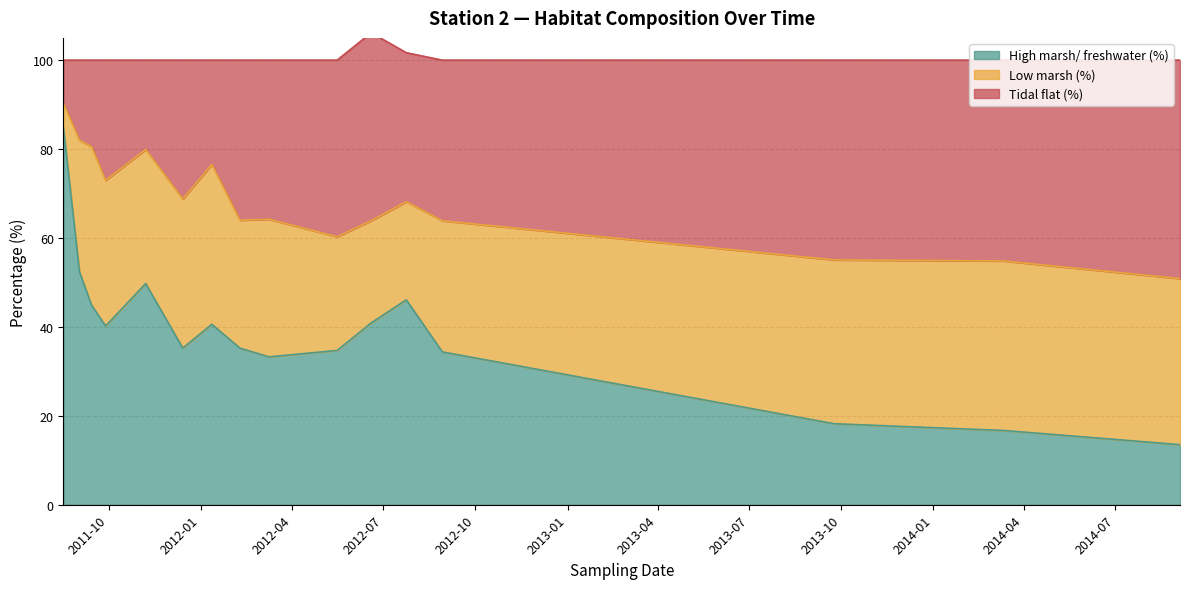

True or false: High marsh/ freshwater (%) has more than 2 interior local peaks.

True